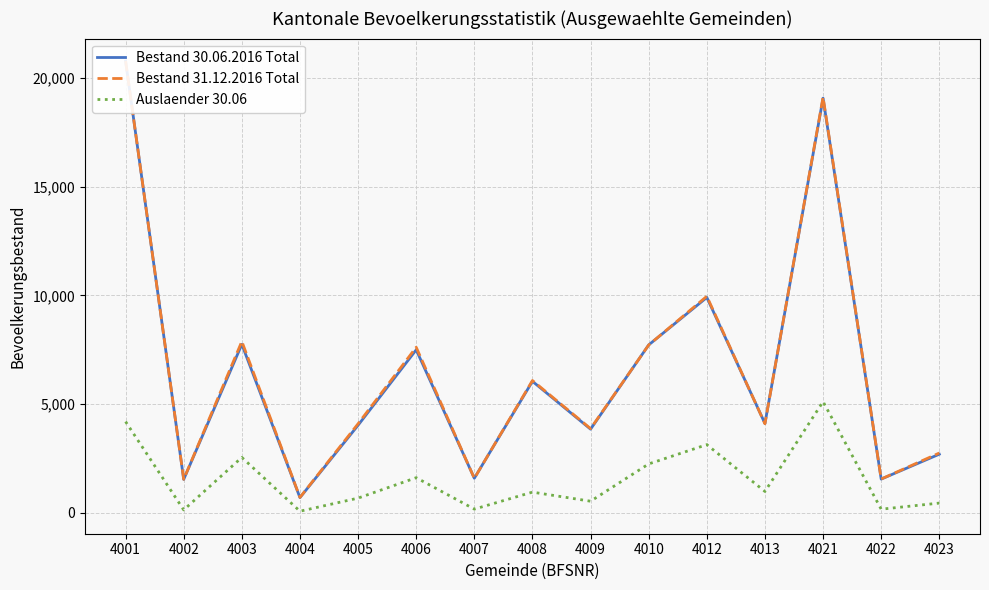

What is the spread (max minus min) of values at 4009?

3341